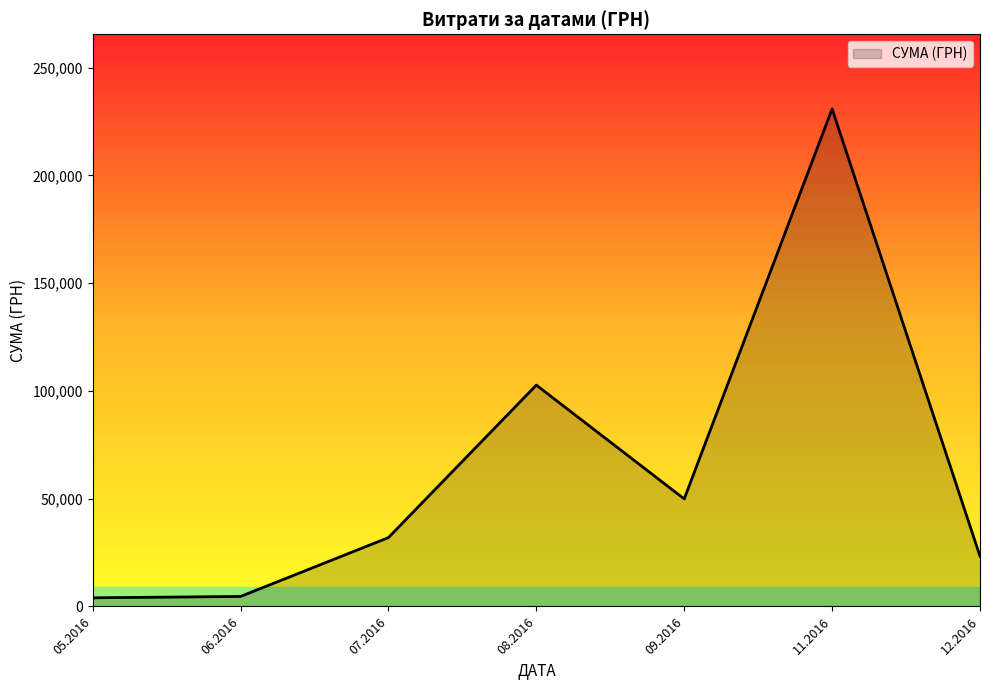

Is it true that the value at 09.2016 is 49895.2?

True